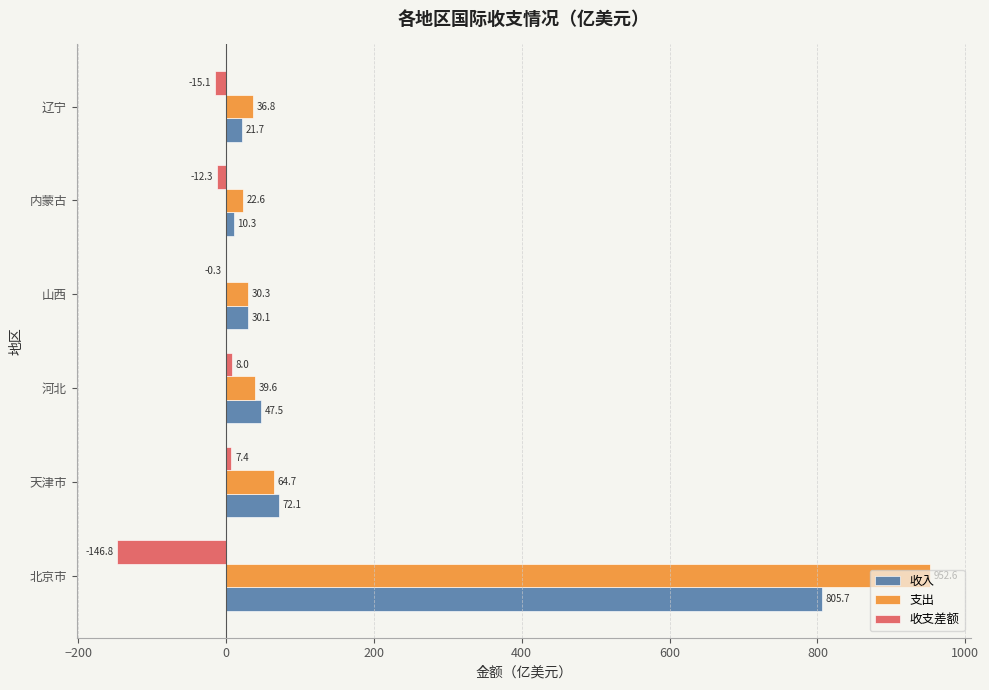

What is the sum of all 收入 values?

987.4